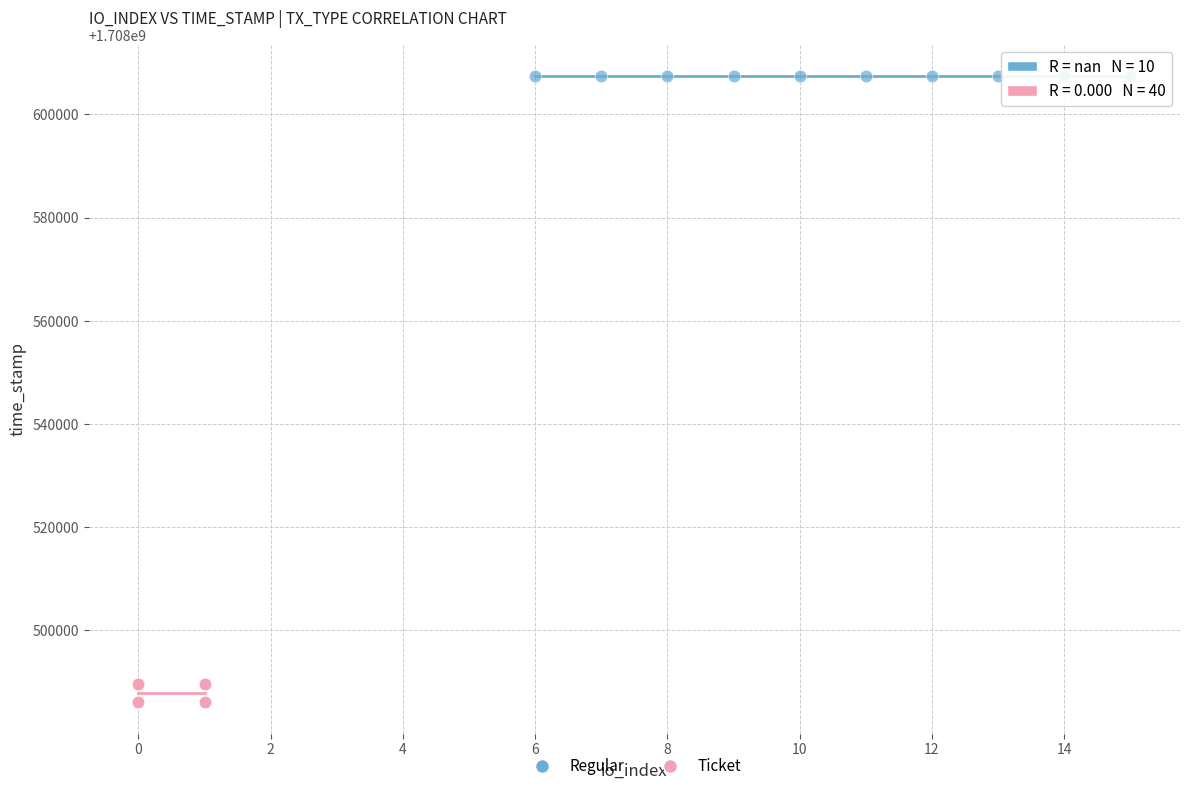

Which series contains the lowest Y value?

Ticket